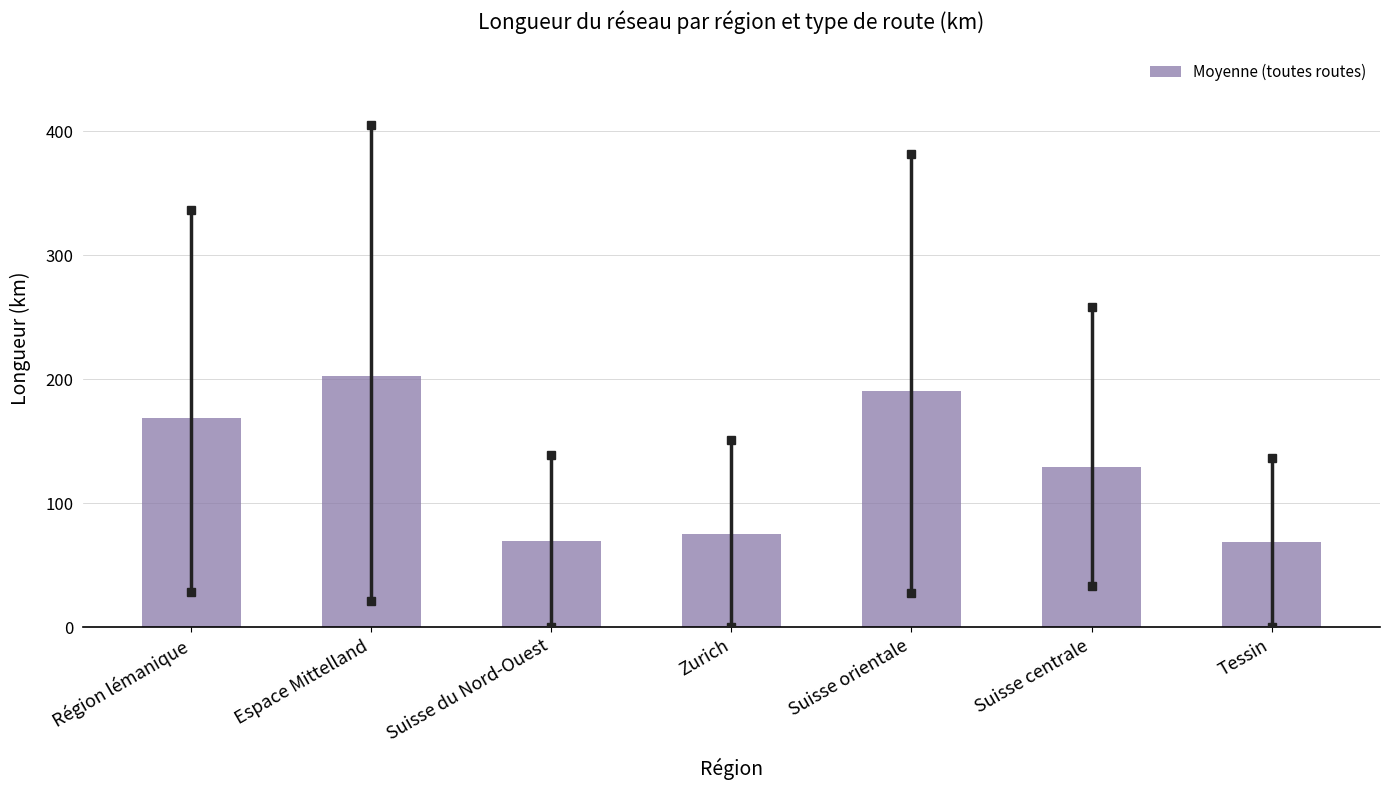

What is the sum of all values?

903.8